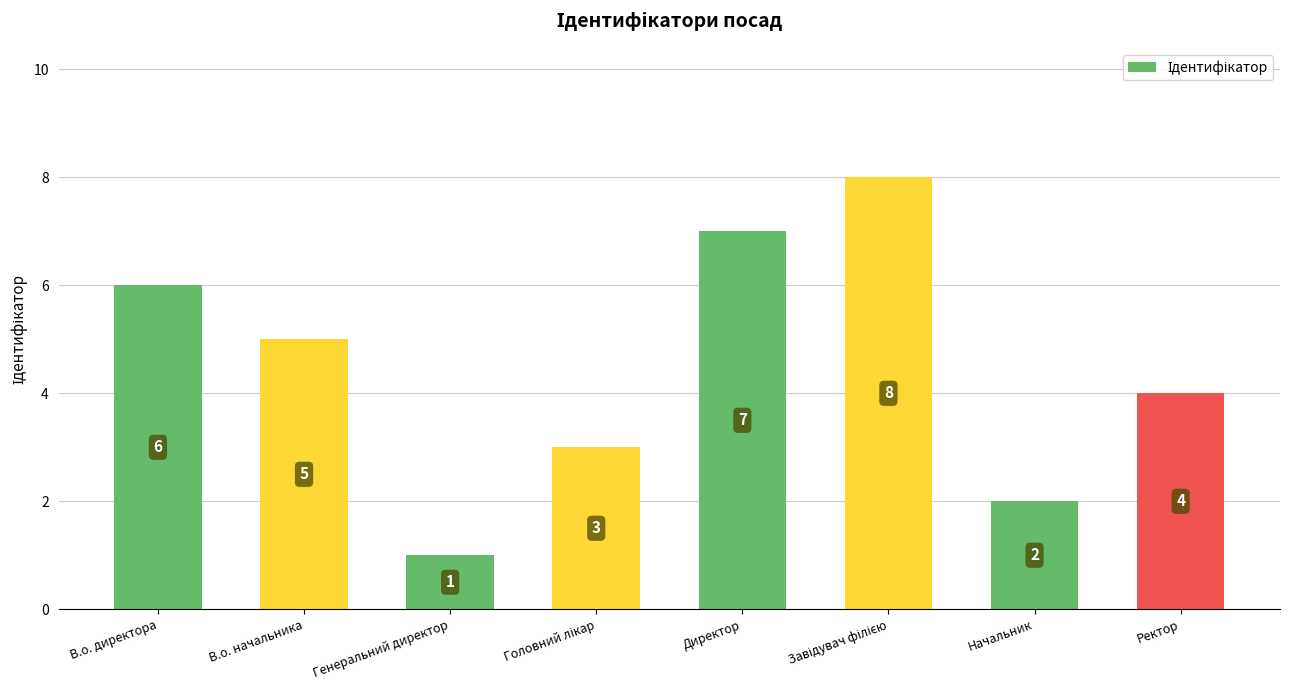

What is the label of the 5th bar from the left?

Директор